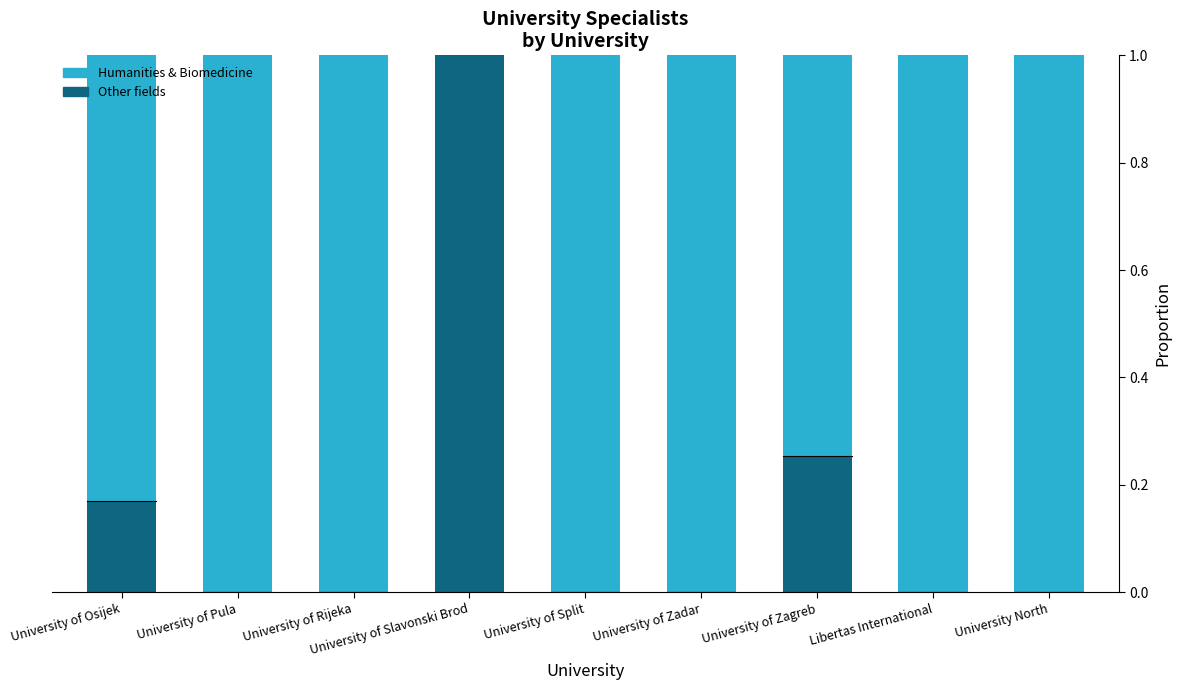

Count the Other fields values in the range 0 to 1.

9